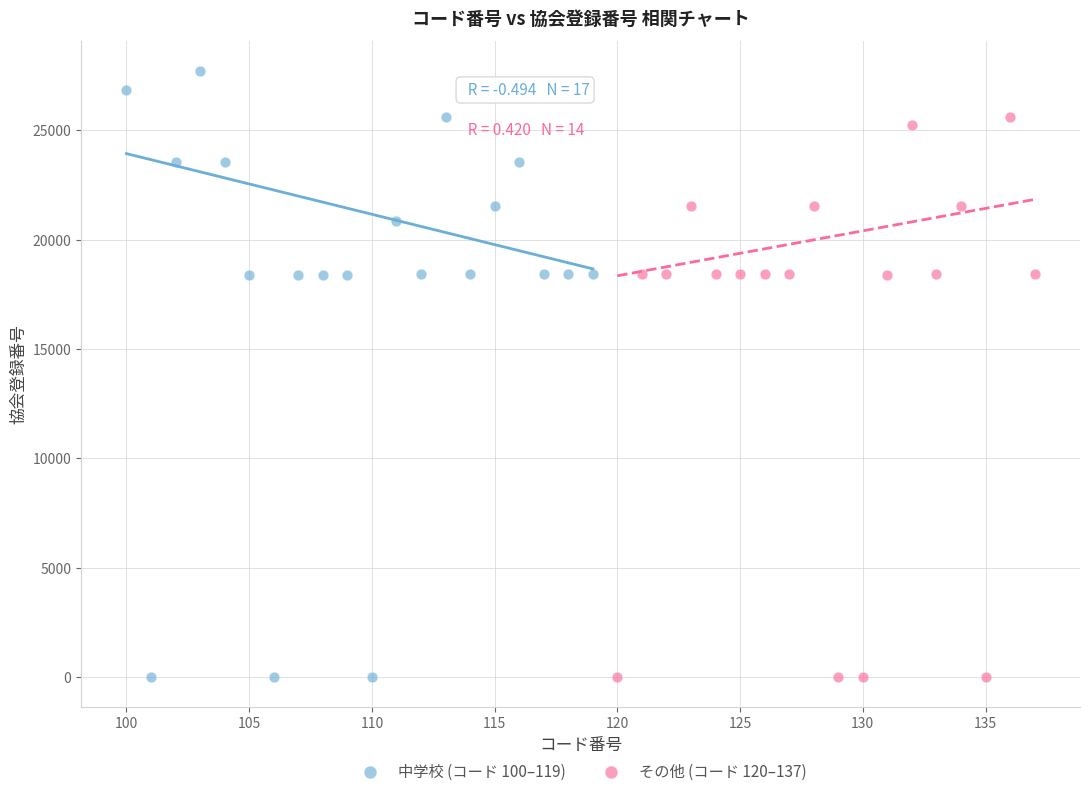

Which series reaches the maximum Y coordinate?

中学校 (コード 100–119)